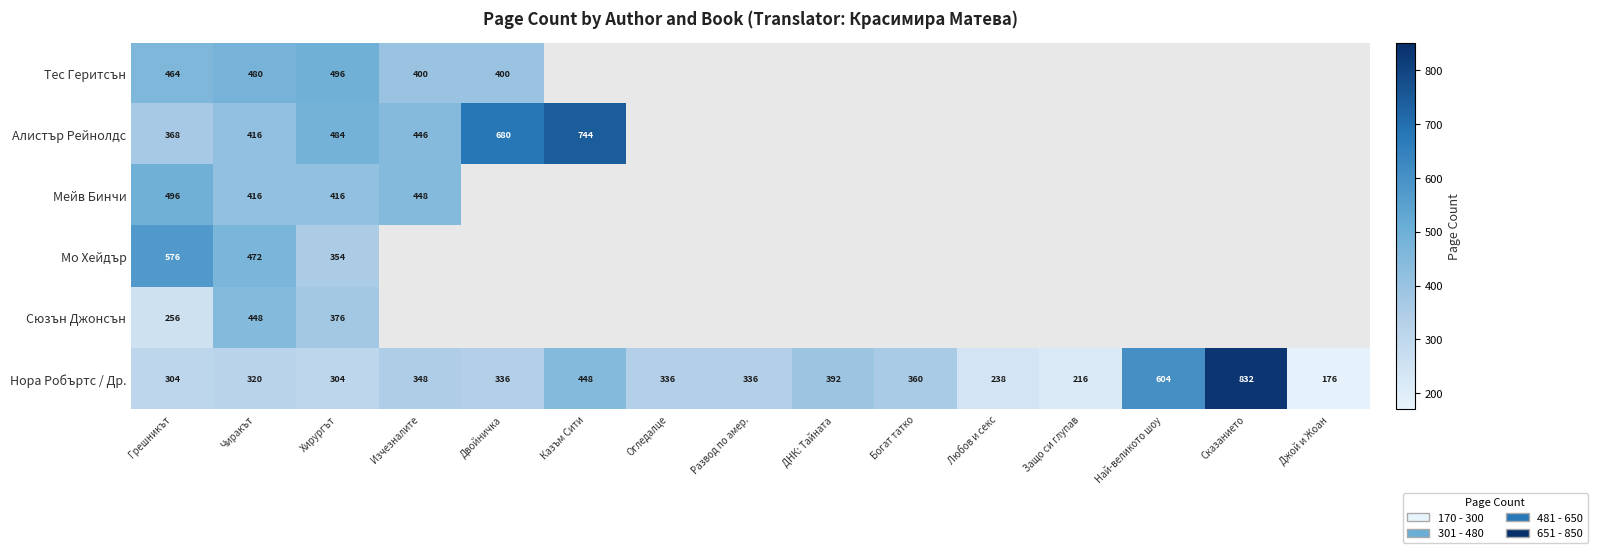

What is the sum of all Нора Робъртс / Др. values?

5550